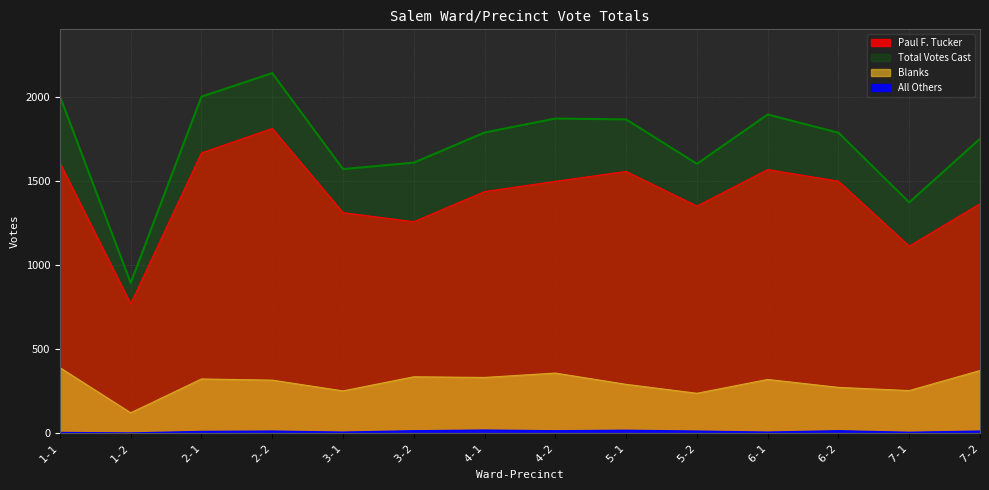

What are all the series names shown in the legend?

Paul F. Tucker, All Others, Blanks, Total Votes Cast